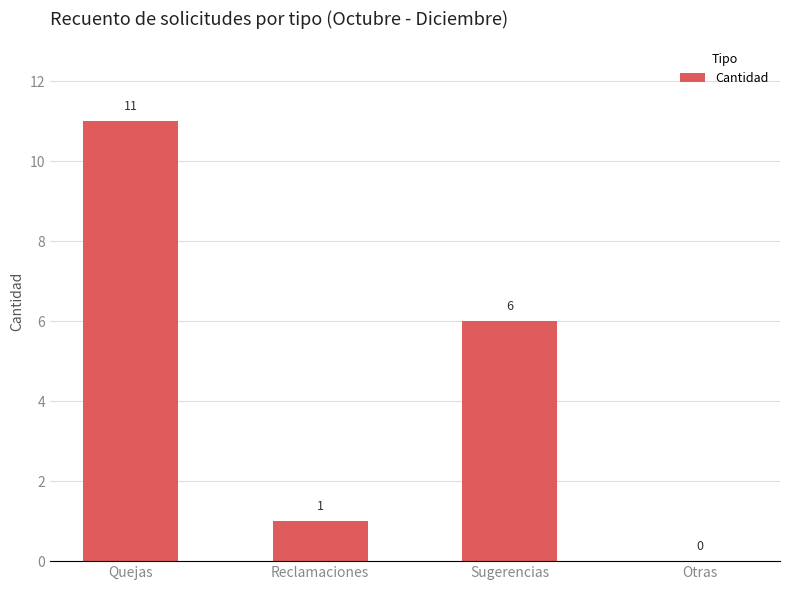

What is the greatest value displayed?

11